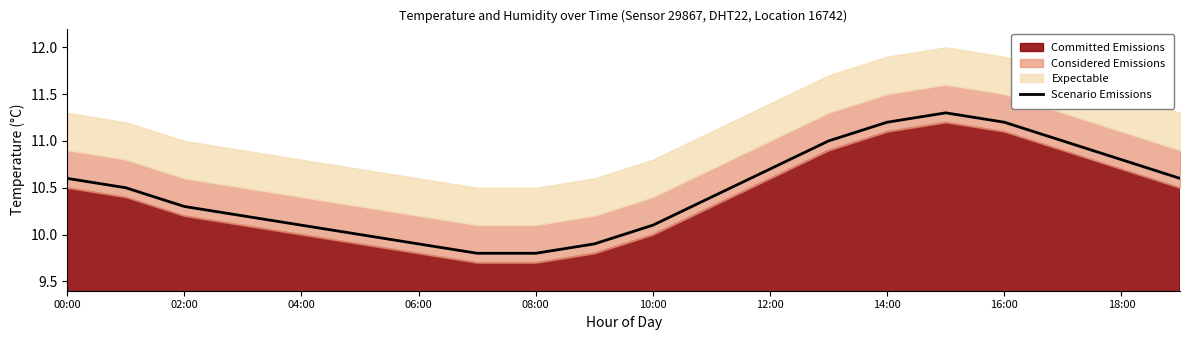

The value at 15 is 18.1. True or false?

False